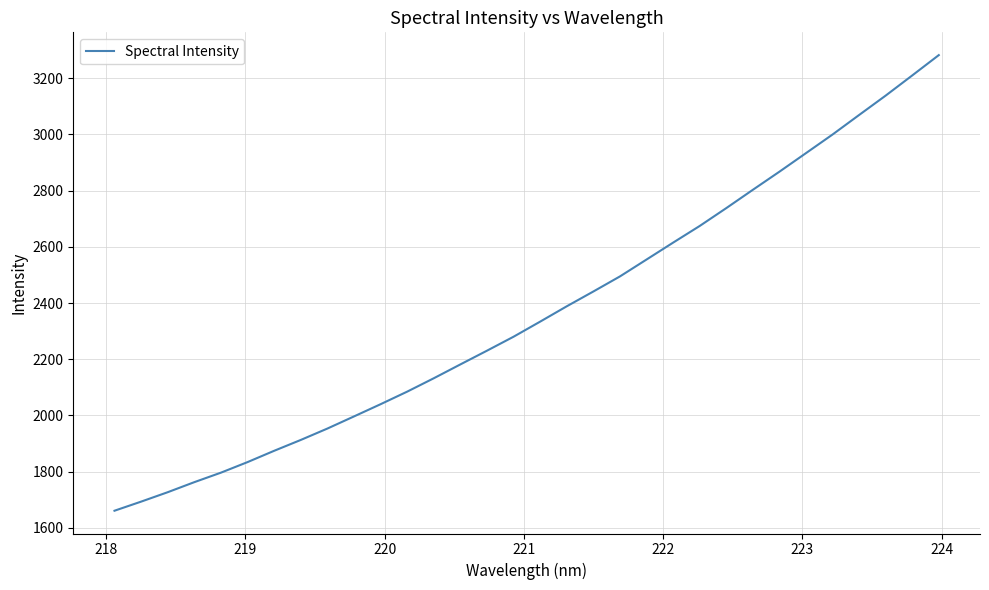

What is the maximum value shown in the chart?

3282.4